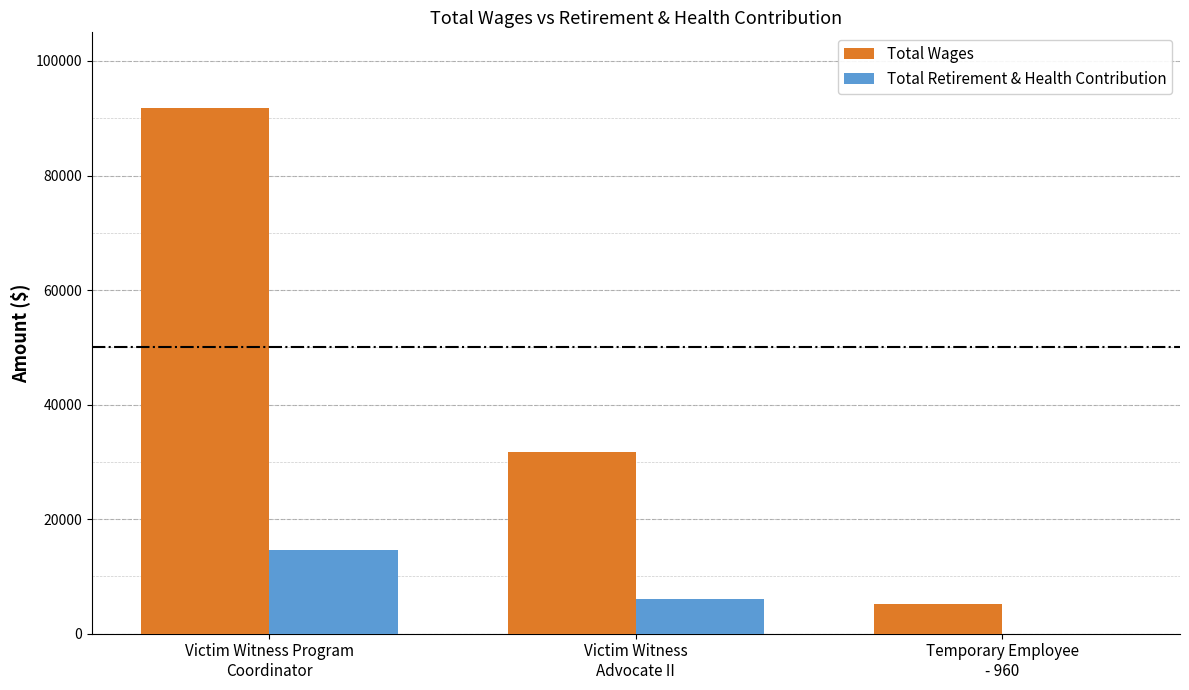

The value of Total Wages at Victim Witness Program
Coordinator is 51766. True or false?

False